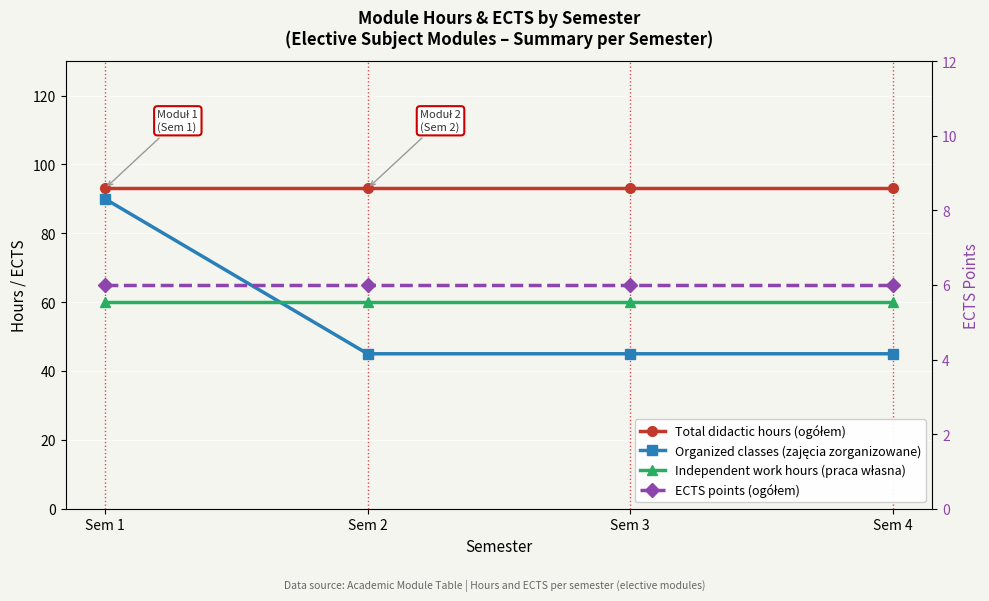

Reading left to right, transcribe all the data shown in this chart.

Total didactic hours (ogółem): 93	93	93	93
Organized classes (zajęcia zorganizowane): 90	45	45	45
Independent work hours (praca własna): 60	60	60	60
ECTS points (ogółem): 6	6	6	6